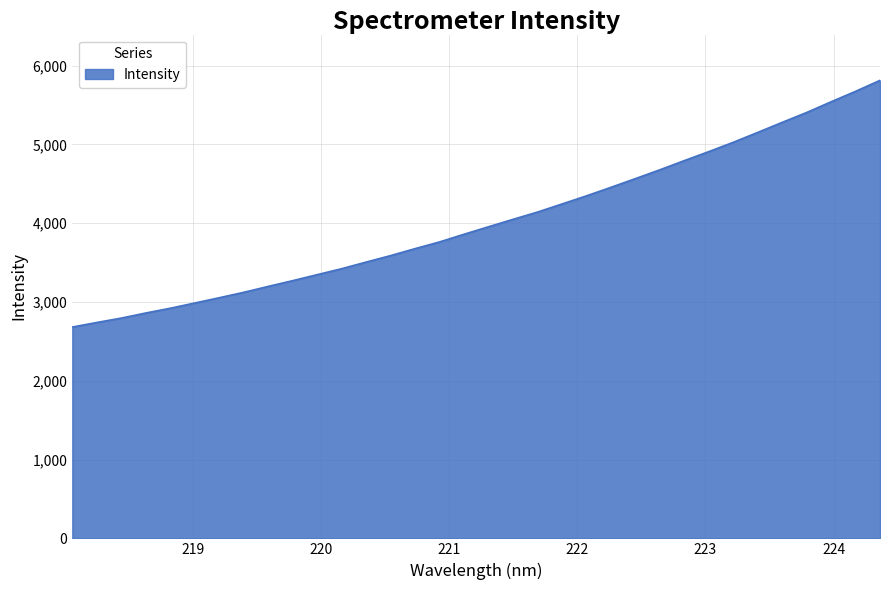

What is the difference between the maximum and minimum values?

3131.4